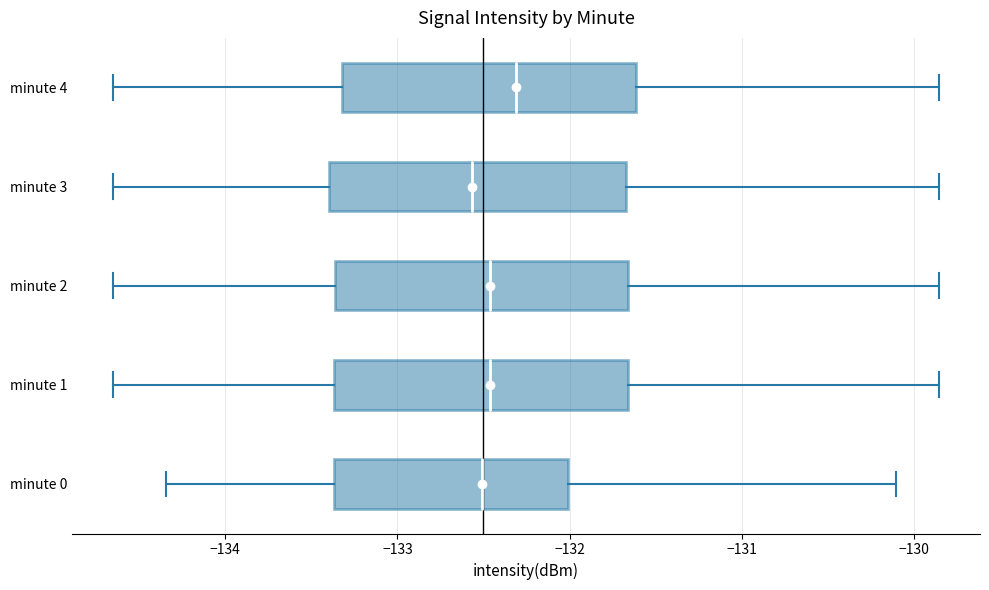

Reading bottom to top, transcribe this box plot: for each box, give where its median line is, the range the box spans, and where its two whiskers end, as read against the x-axis. The values are not printed on the chart, so give them approximately, as read against the axis.

minute 0: median -132.5, box -133.4 to -132.0, whiskers -134.3 to -130.1
minute 1: median -132.5, box -133.4 to -131.7, whiskers -134.6 to -129.9
minute 2: median -132.5, box -133.4 to -131.7, whiskers -134.6 to -129.9
minute 3: median -132.6, box -133.4 to -131.7, whiskers -134.6 to -129.9
minute 4: median -132.3, box -133.3 to -131.6, whiskers -134.6 to -129.9